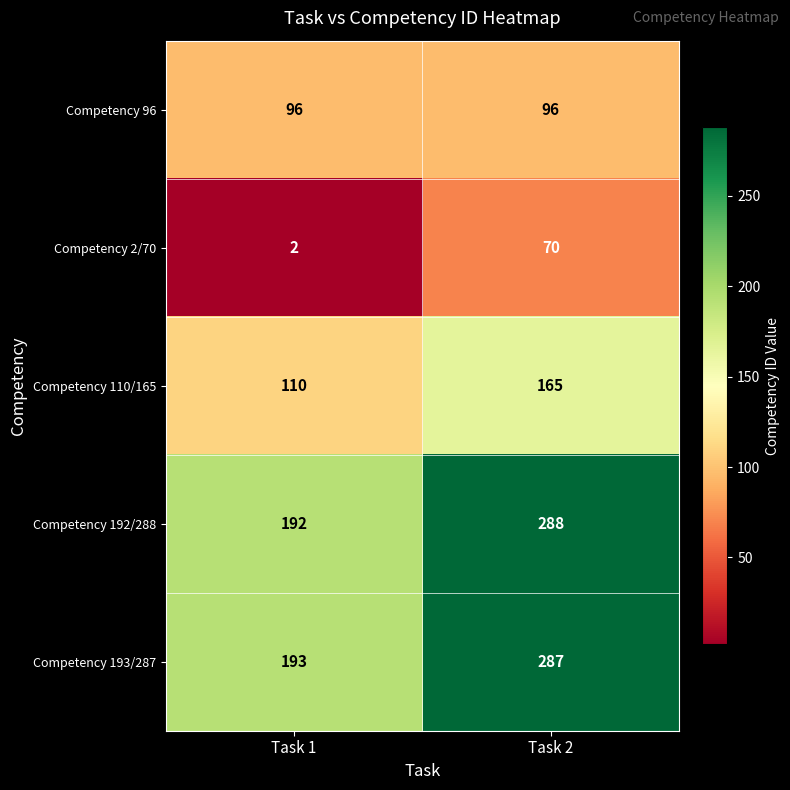

At which category is the sum across all series the highest?

Task 2